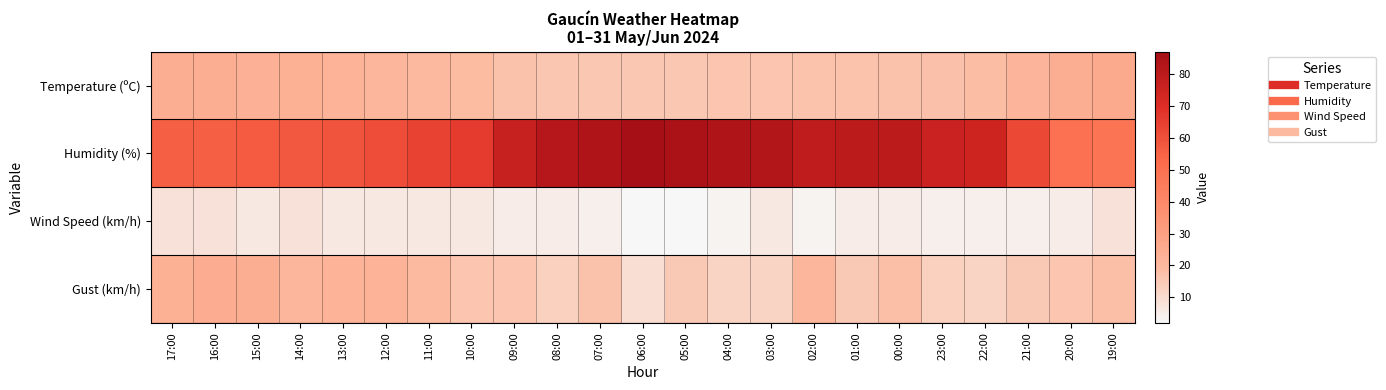

Which series has the largest total across all categories?

Humidity (%)